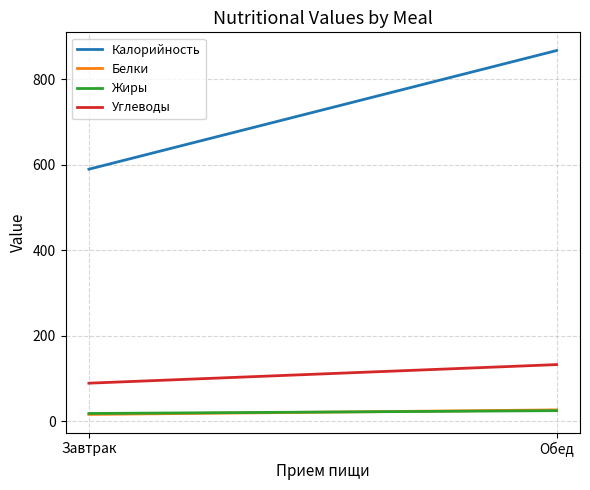

What is the label of the 2nd point from the left?

Обед